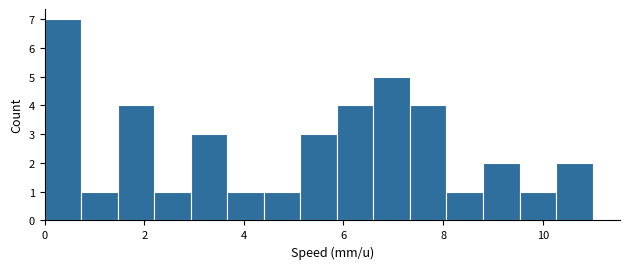

Read against the x-axis, roughly where is the centre of the tallest bar?

0.4